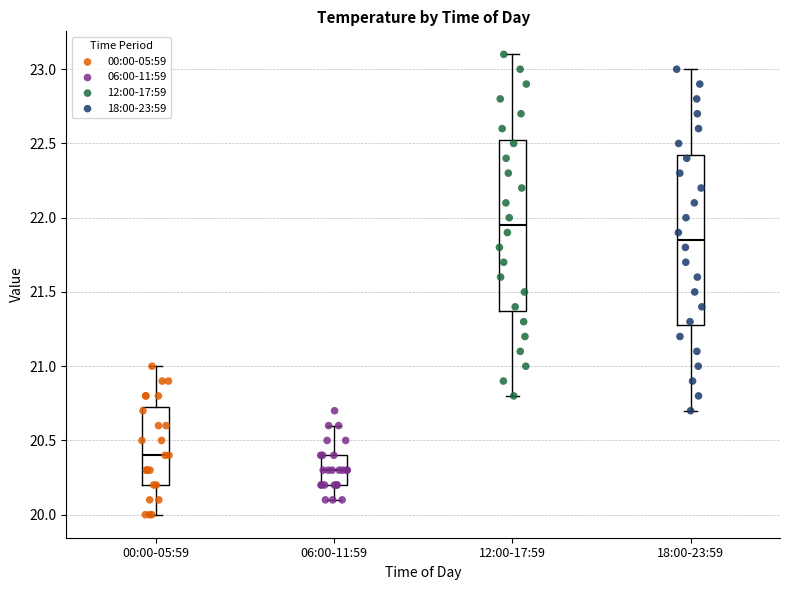

Reading left to right, read every box against the y-axis: the position of its median line, the range the box covers, and the ends of its whiskers. The values are not printed on the chart, so give them approximately, as read against the axis.

00:00-05:59: median 20.40, box 20.20 to 20.75, whiskers 20.00 to 21.00
06:00-11:59: median 20.30, box 20.20 to 20.40, whiskers 20.10 to 20.60
12:00-17:59: median 21.95, box 21.40 to 22.55, whiskers 20.80 to 23.10
18:00-23:59: median 21.85, box 21.30 to 22.45, whiskers 20.70 to 23.00